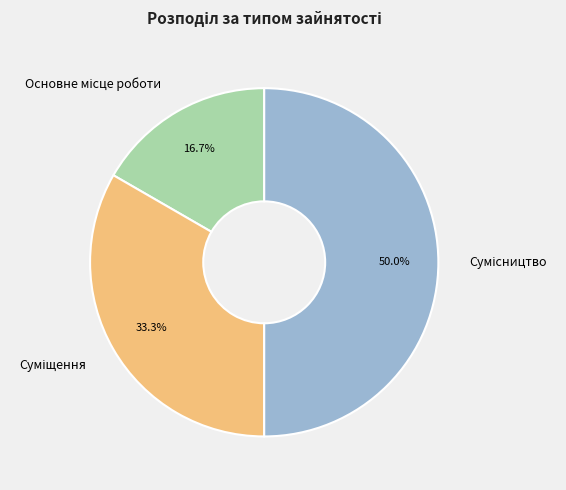

Rank the categories by value from lowest to highest.

Основне місце роботи, Суміщення, Сумісництво